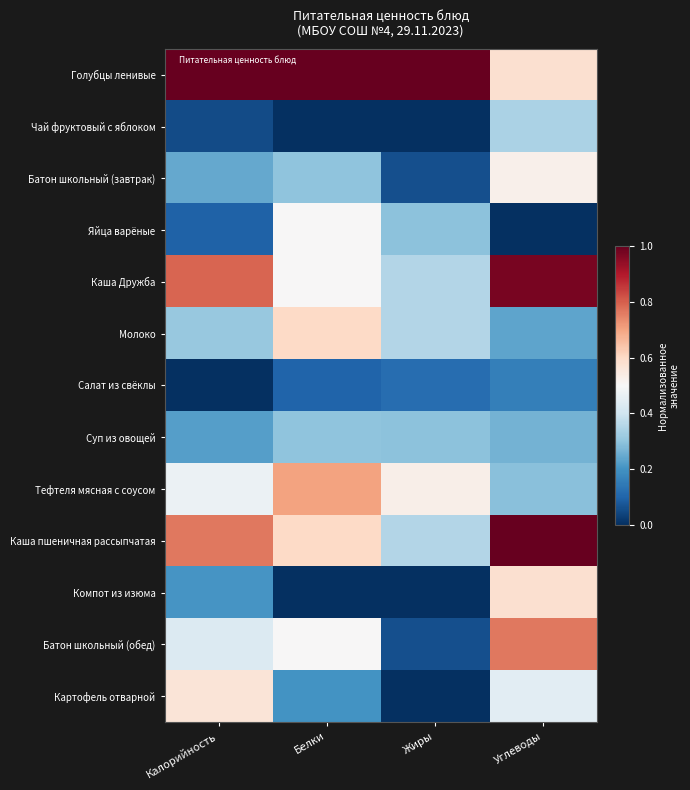

Rank the series by their maximum value, from lowest to highest.

Салат из свёклы, Суп из овощей, Чай фруктовый с яблоком, Яйца варёные, Батон школьный (завтрак), Картофель отварной, Компот из изюма, Молоко, Тефтеля мясная с соусом, Батон школьный (обед), Каша Дружба, Голубцы ленивые, Каша пшеничная рассыпчатая